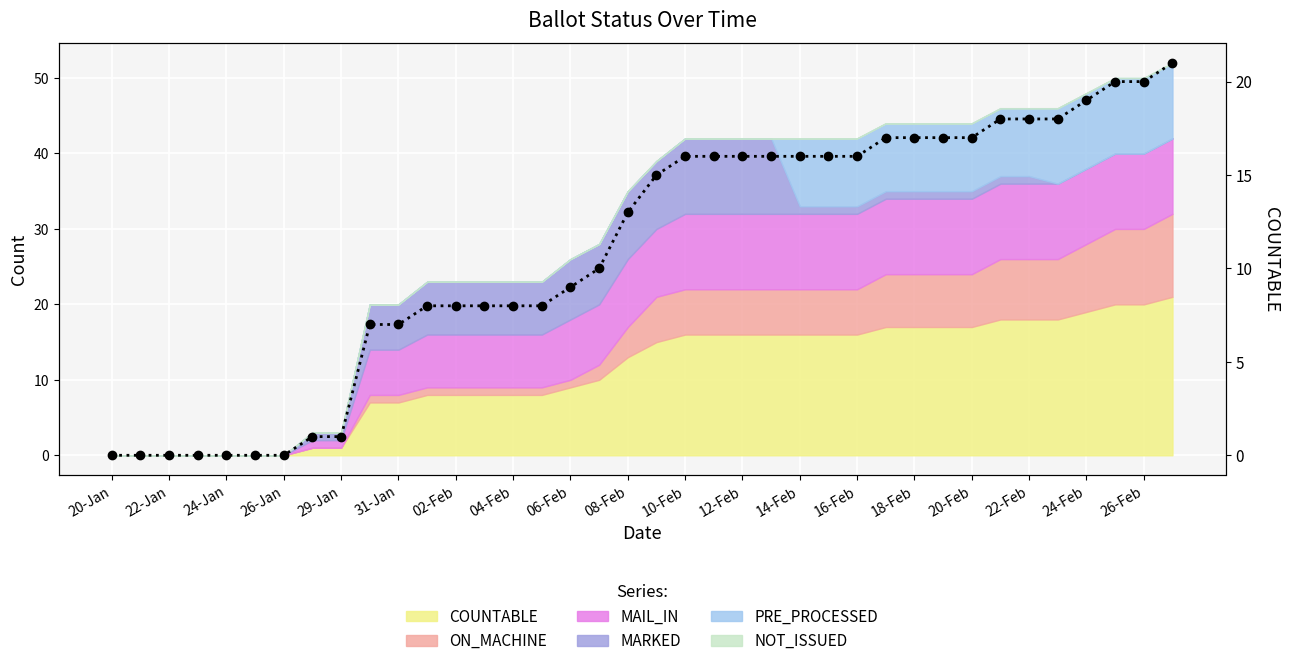

Reading left to right, list all the values displayed in this chart.

0	0	0	0	0	0	0	1	1	7	7	8	8	8	8	8	9	10	13	15	16	16	16	16	16	16	16	17	17	17	17	18	18	18	19	20	20	21